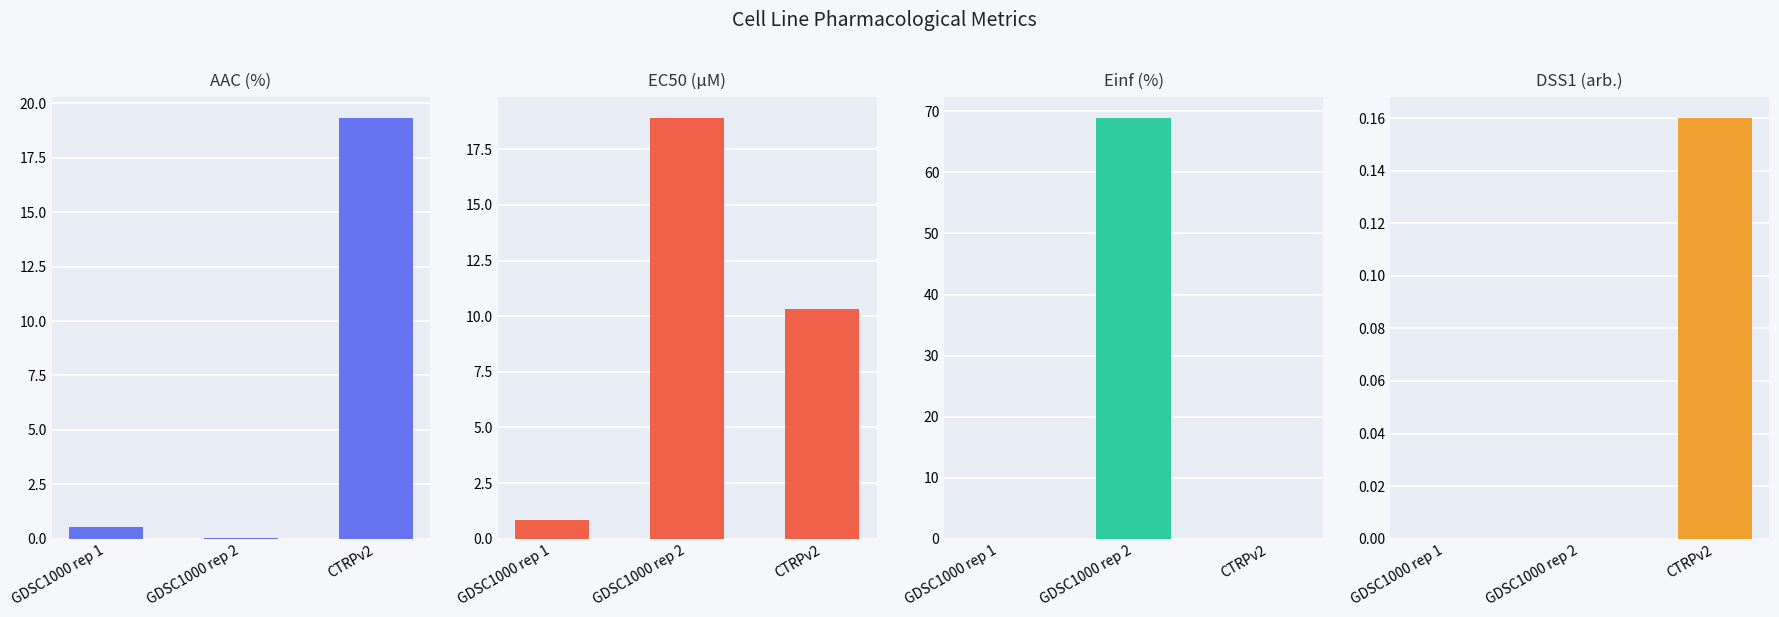

True or false: AAC (%) has a value of 0.2 at GDSC1000 rep 1.

False